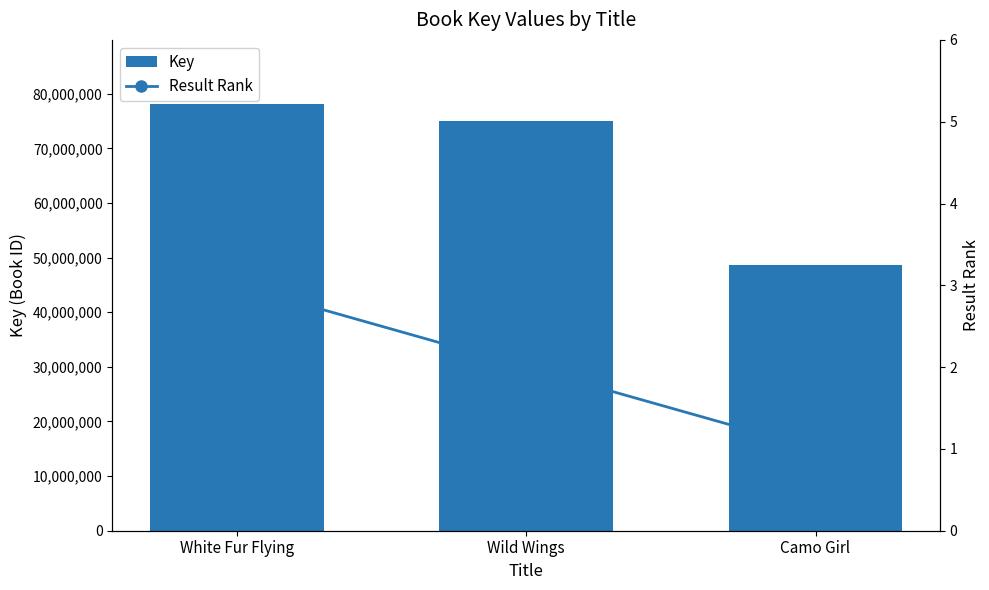

What is the difference between the Key values at Camo Girl and White Fur Flying?

29402863